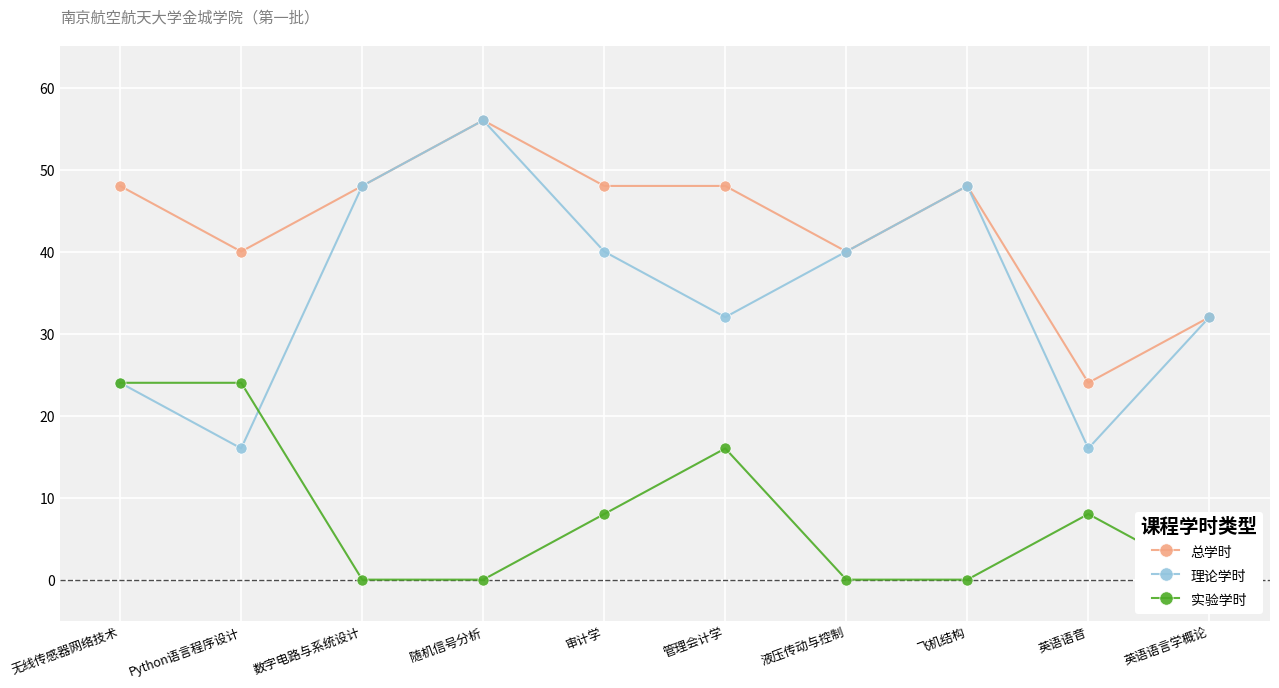

What are all the series names shown in the legend?

总学时, 理论学时, 实验学时